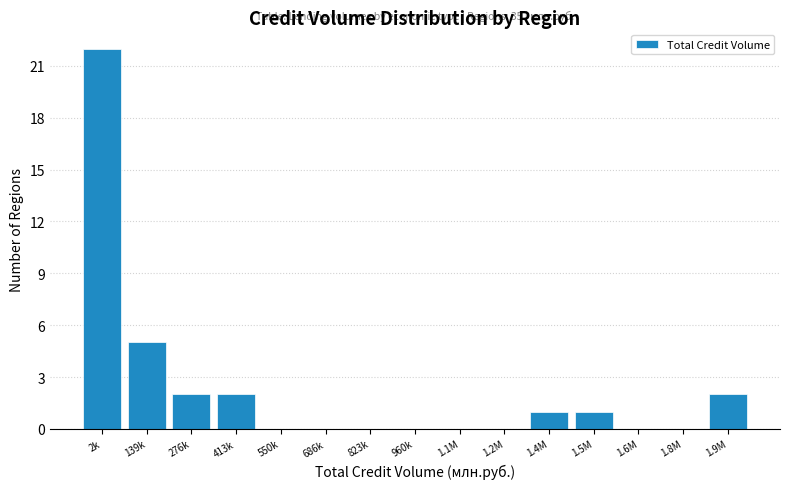

Reading left to right, list all the values displayed in this chart.

2k=22	139k=5	276k=2	413k=2	550k=0	686k=0	823k=0	960k=0	1.1M=0	1.2M=0	1.4M=1	1.5M=1	1.6M=0	1.8M=0	1.9M=2